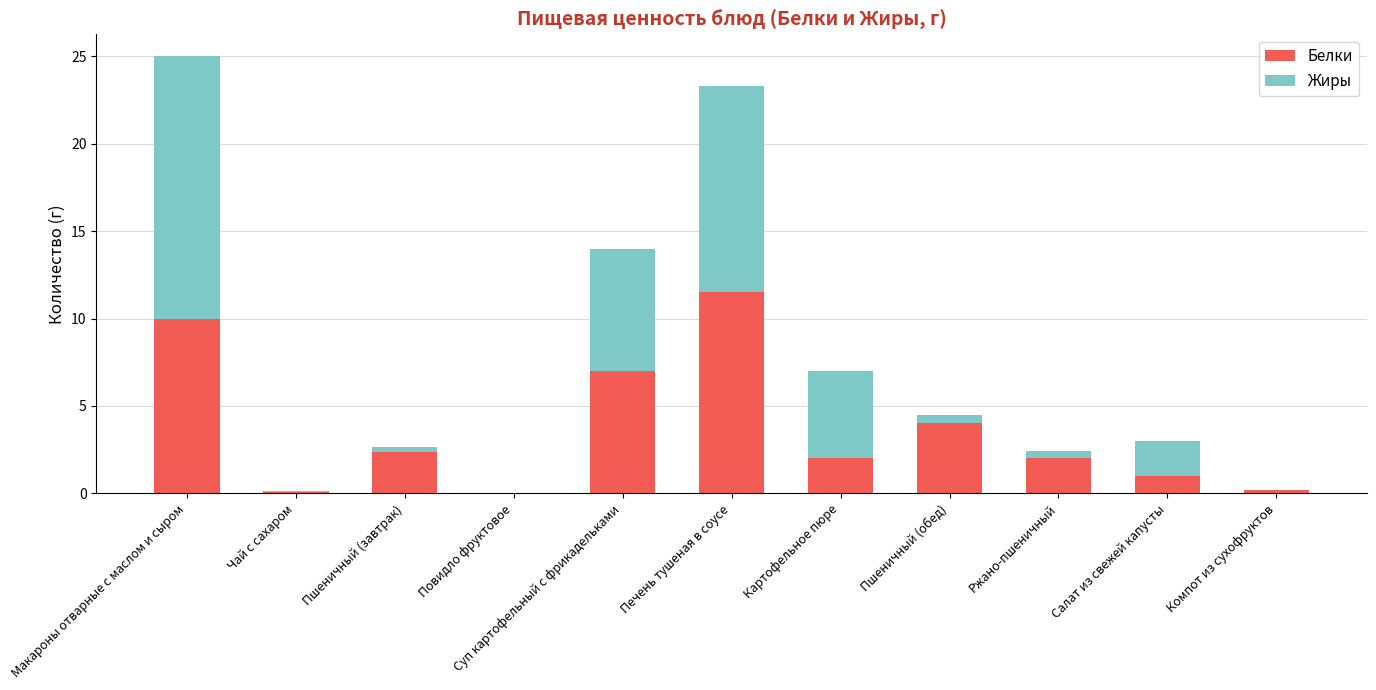

What are all the series names shown in the legend?

Белки, Жиры